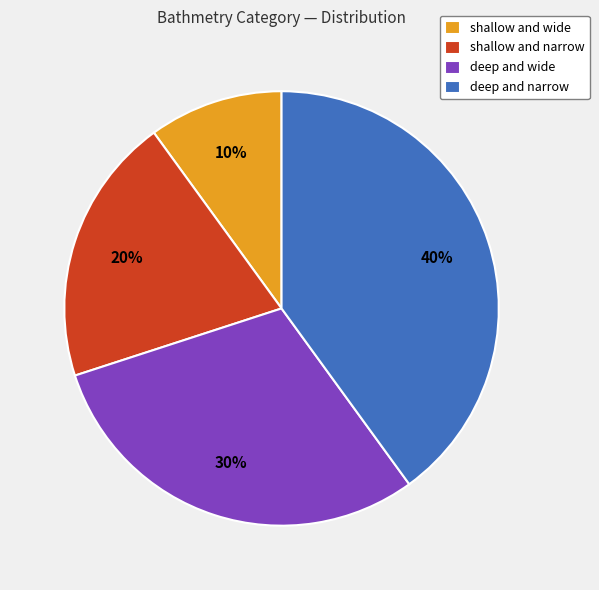

Which slice is the largest?

deep and narrow